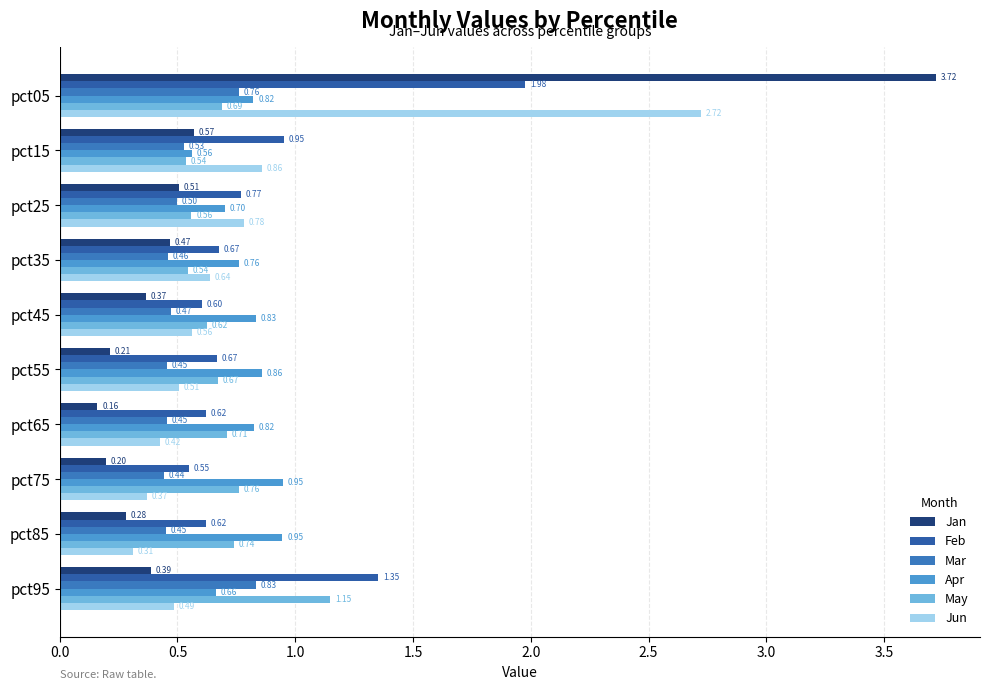

How many series are shown in this chart?

6